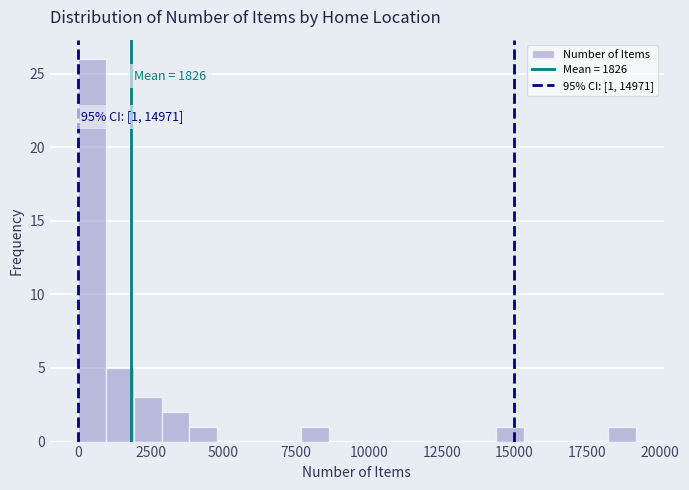

Around what value on the x-axis is the tallest bar? Give the approximate position of its centre, as read against the axis.

500